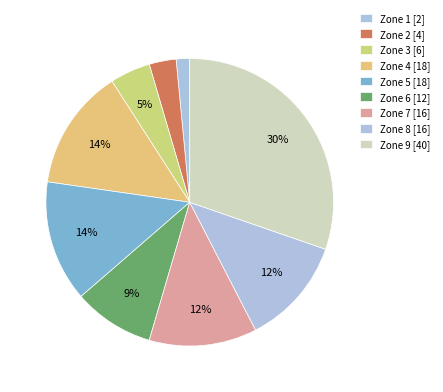

To the nearest percent, what is the difference between the largest and smallest slice percentages?

29%